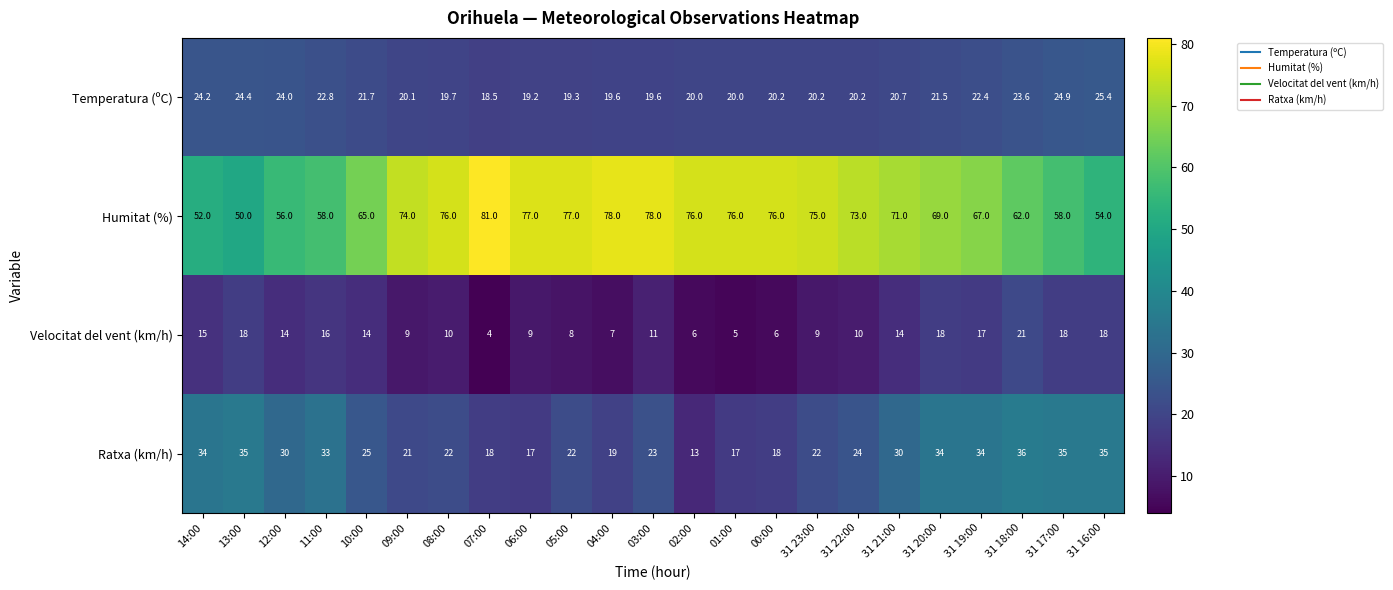

How many series are shown in this chart?

4